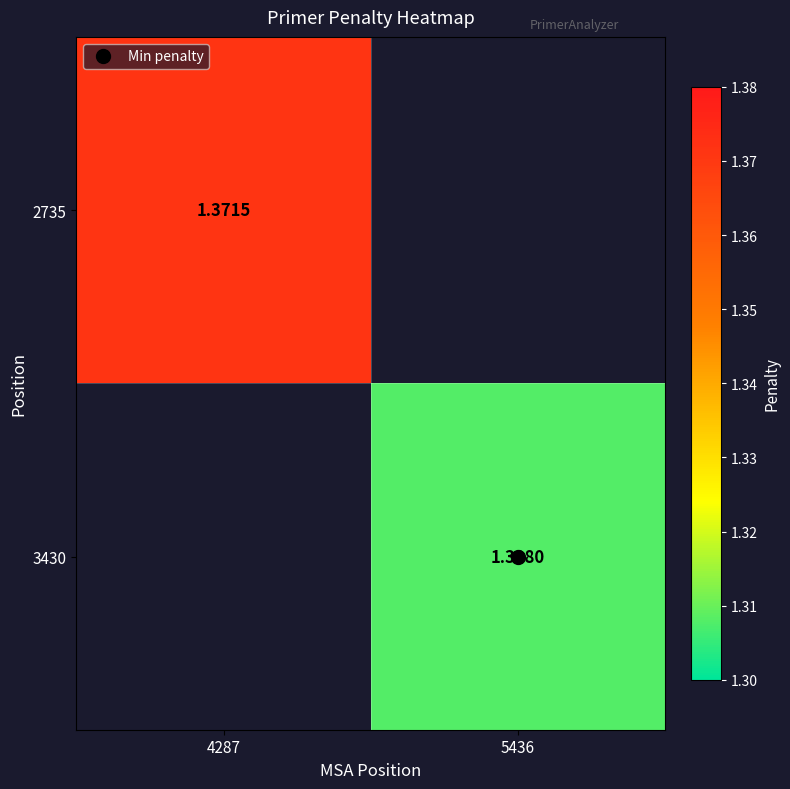

Which category has the highest value in the 2735 series?

4287